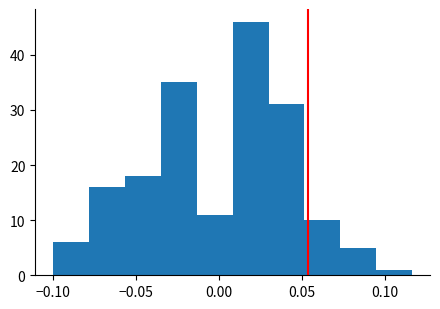

How tall is the bar that spans 0.030 to 0.050 on the x-axis? Neither the bar edges nor the heights are printed on the chart, so give them approximately, as read against the axes.

31